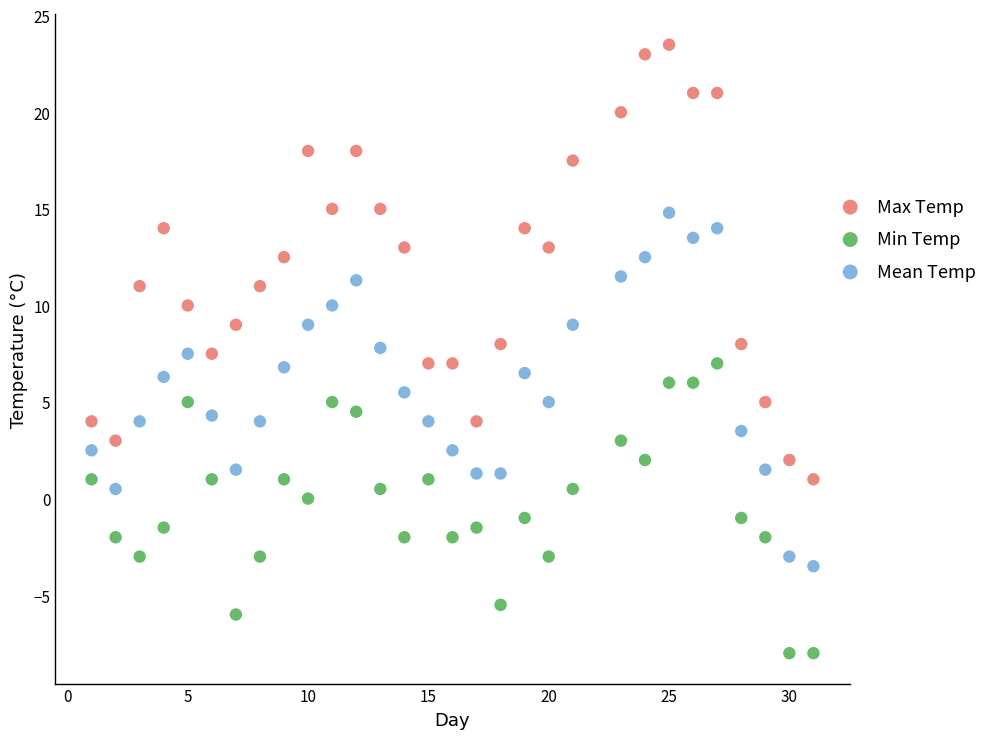

Which series reaches the maximum Y coordinate?

Max Temp